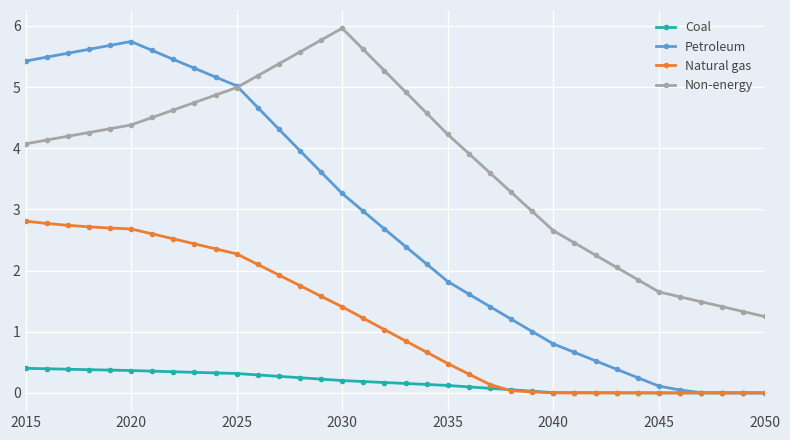

List the series in order of their peak value, highest first.

Non-energy, Petroleum, Natural gas, Coal